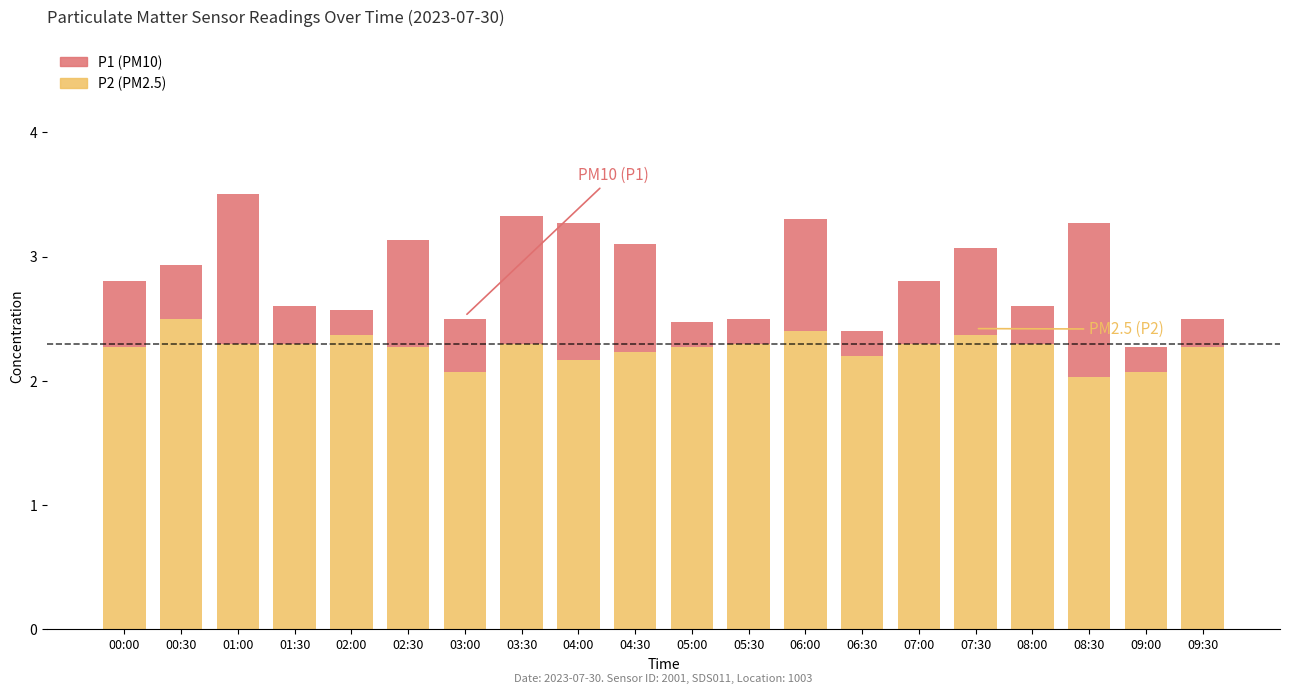

At which category is the sum across all series the highest?

01:00